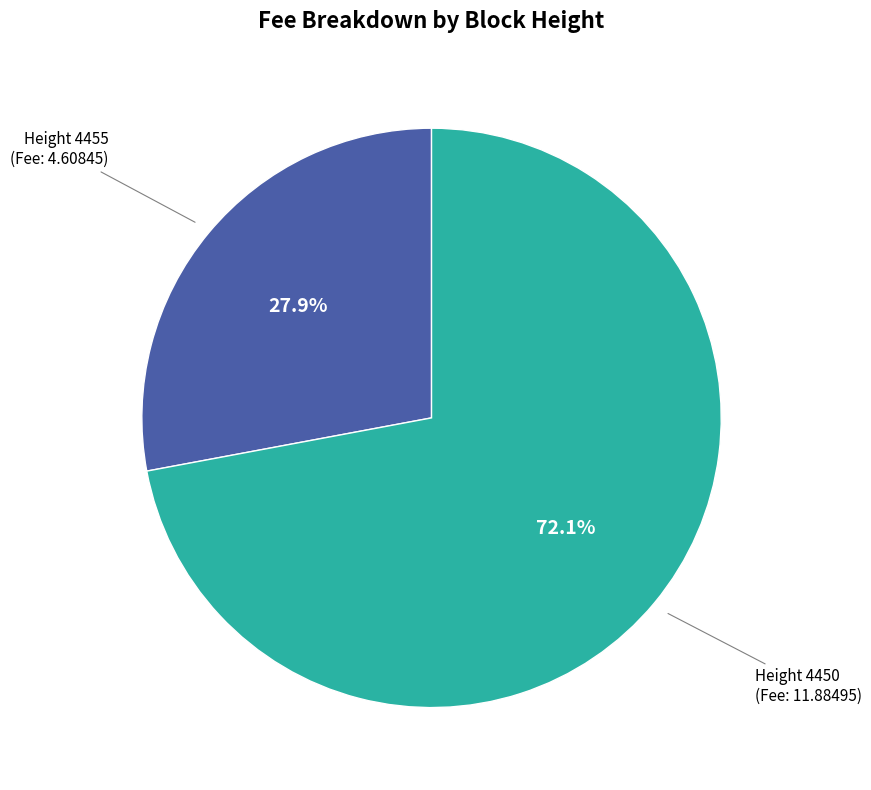

To the nearest percent, what is the difference between the largest and smallest slice percentages?

44%